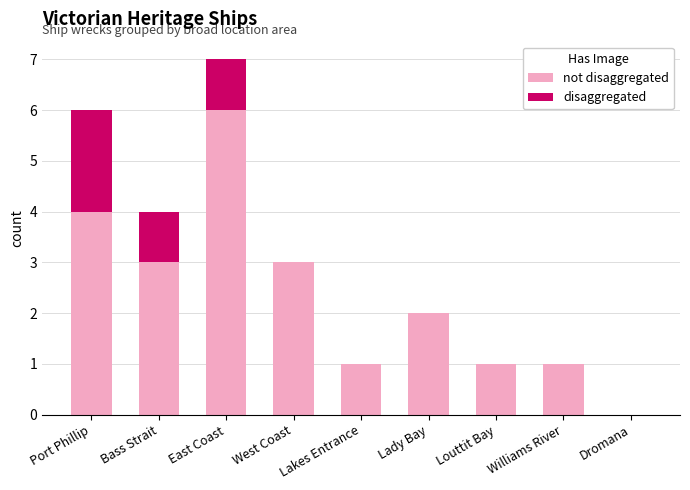

At which category is the sum across all series the highest?

East Coast